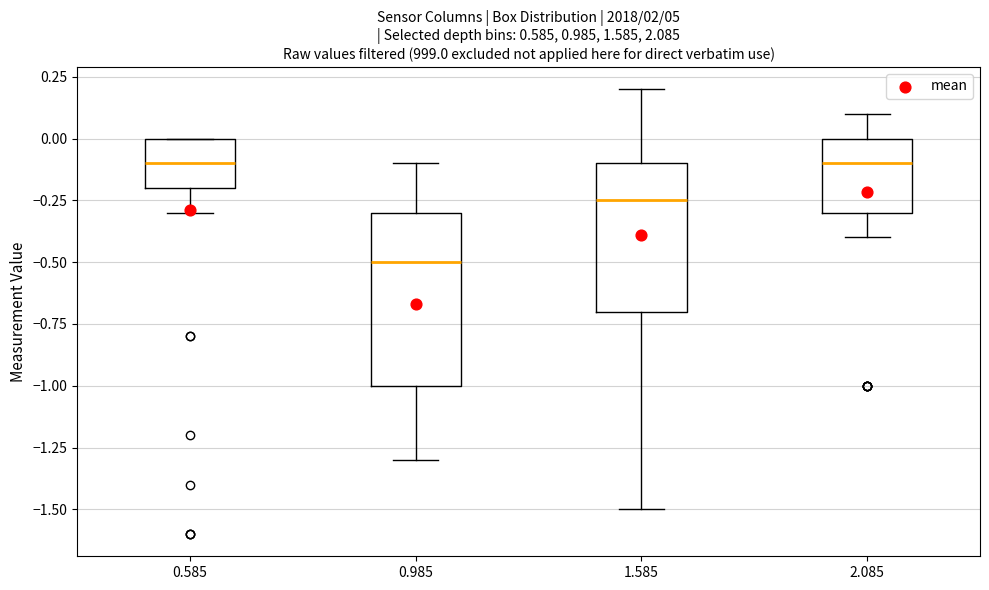

Which box's median line is the lowest?

0.985